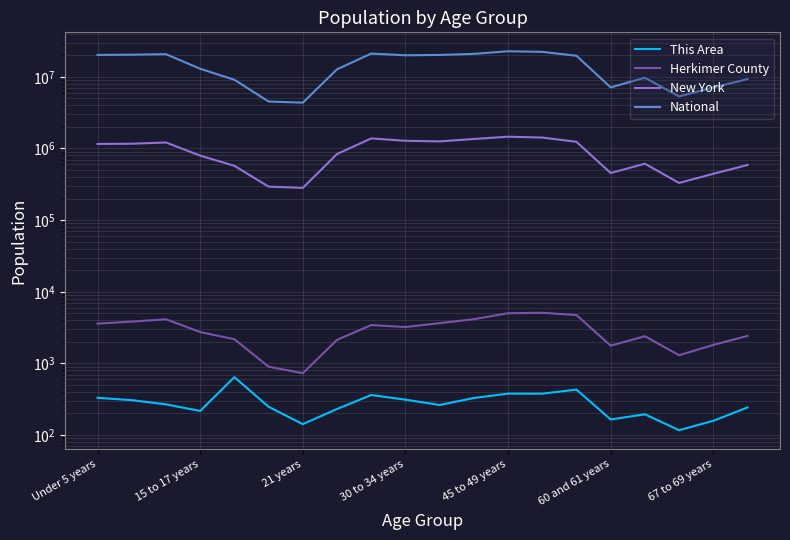

Reading left to right, list all the values displayed in this chart.

This Area: 331	307	268	217	643	248	142	231	362	312	263	329	379	378	431	165	195	117	158	243
Herkimer County: 3592	3833	4133	2740	2175	900	730	2131	3428	3218	3645	4141	5011	5089	4731	1770	2396	1301	1813	2421
New York: 1155822	1163955	1211456	793696	572582	293083	281596	836256	1380177	1279160	1254124	1355893	1458763	1419928	1237408	453993	612267	330160	443051	587391
National: 20201362	20348657	20677194	12954254	9086089	4519129	4354294	12712576	21101849	19962099	20179642	20890964	22708591	22298125	19664805	7113727	9704197	5319902	7115361	9278166